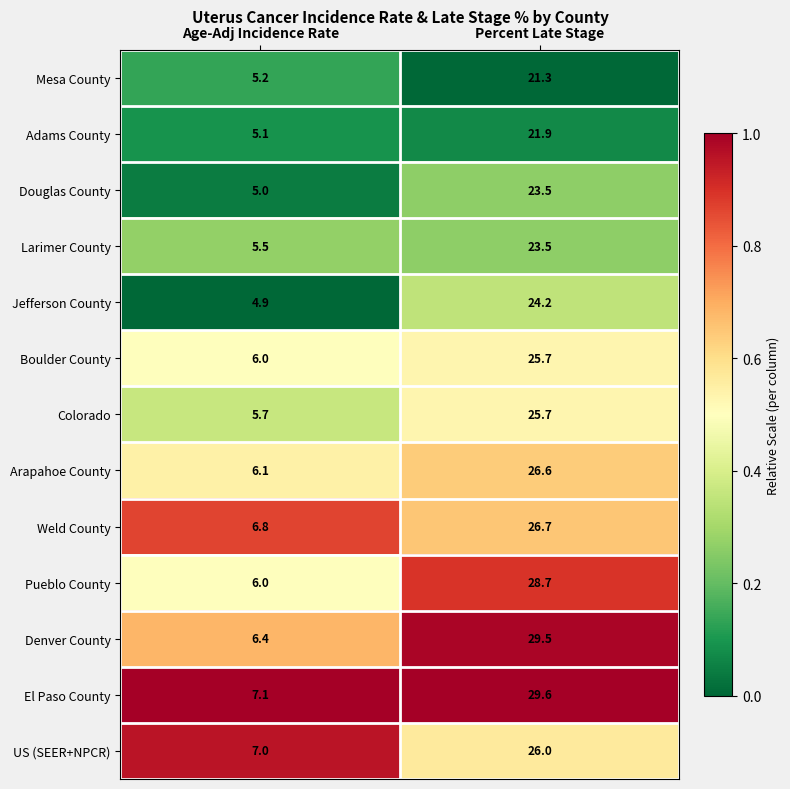

Reading left to right, extract all data points from this chart.

Mesa County: Age-Adj Incidence Rate=5.2	Percent Late Stage=21.3
Adams County: Age-Adj Incidence Rate=5.1	Percent Late Stage=21.9
Douglas County: Age-Adj Incidence Rate=5.0	Percent Late Stage=23.5
Larimer County: Age-Adj Incidence Rate=5.5	Percent Late Stage=23.5
Jefferson County: Age-Adj Incidence Rate=4.9	Percent Late Stage=24.2
Boulder County: Age-Adj Incidence Rate=6.0	Percent Late Stage=25.7
Colorado: Age-Adj Incidence Rate=5.7	Percent Late Stage=25.7
Arapahoe County: Age-Adj Incidence Rate=6.1	Percent Late Stage=26.6
Weld County: Age-Adj Incidence Rate=6.8	Percent Late Stage=26.7
Pueblo County: Age-Adj Incidence Rate=6.0	Percent Late Stage=28.7
Denver County: Age-Adj Incidence Rate=6.4	Percent Late Stage=29.5
El Paso County: Age-Adj Incidence Rate=7.1	Percent Late Stage=29.6
US (SEER+NPCR): Age-Adj Incidence Rate=7.0	Percent Late Stage=26.0